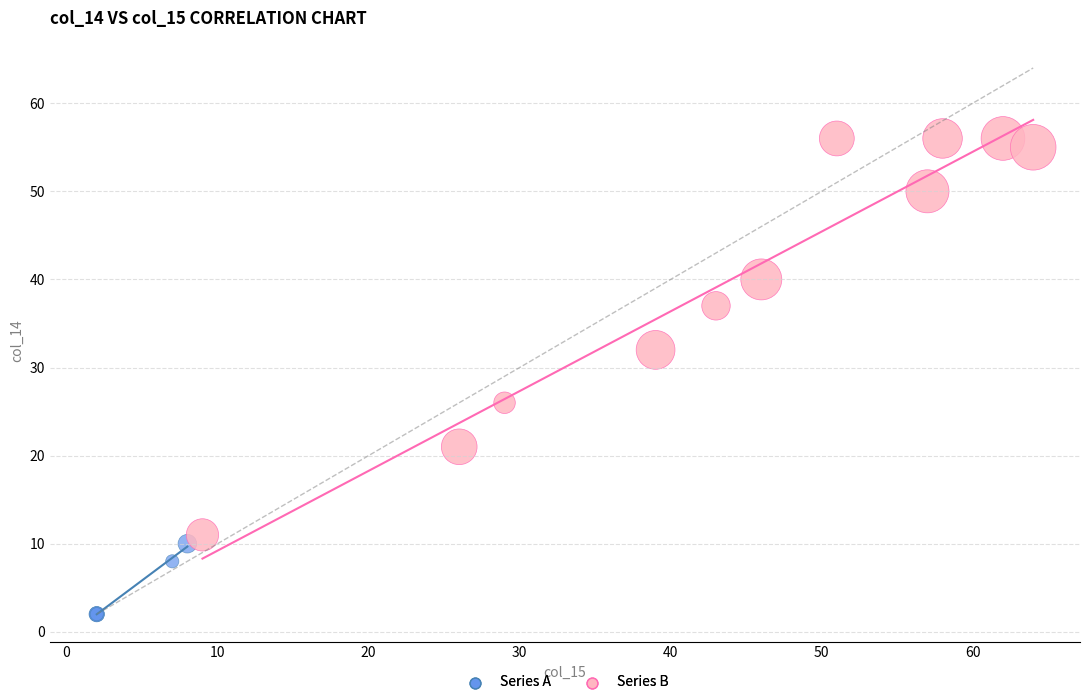

Which series contains the lowest Y value?

Series A